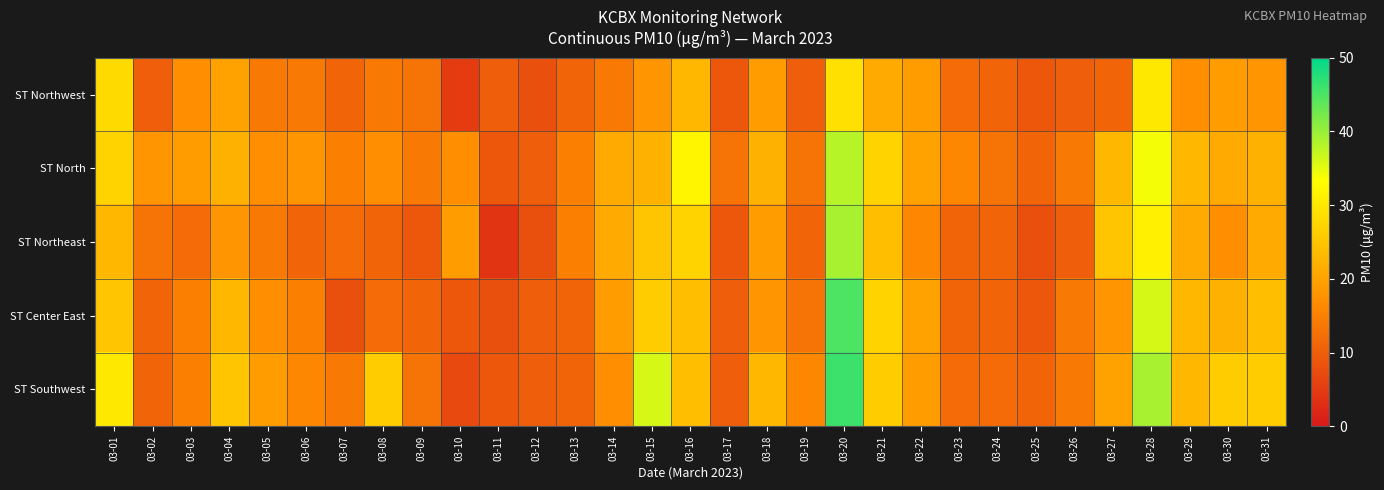

At which category does the chart reach its minimum across all series?

03-11